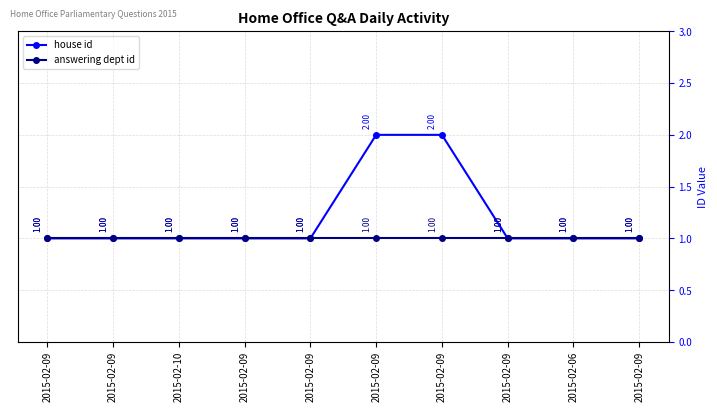

Reading left to right, transcribe all the data shown in this chart.

house id: 1	1	1	1	1	2	2	1	1	1
answering dept id: 1	1	1	1	1	1	1	1	1	1